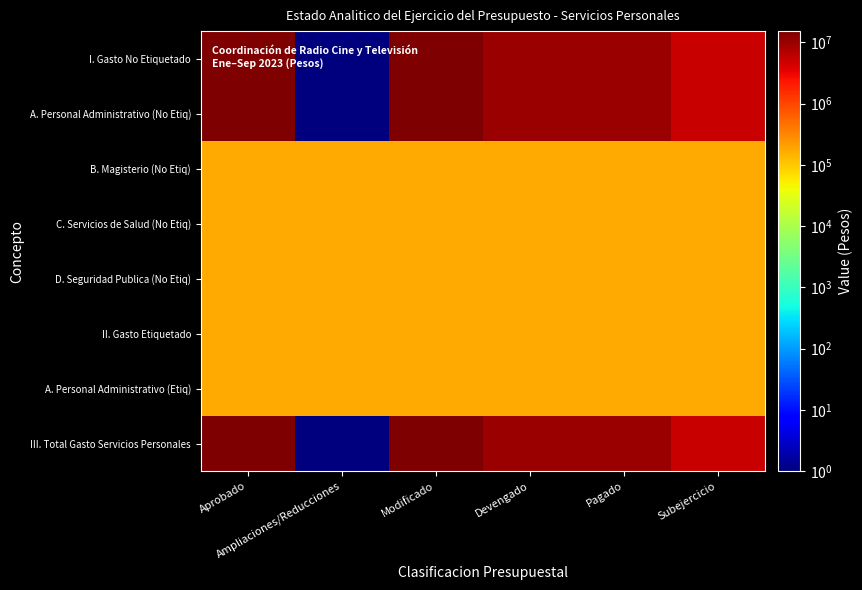

How many series are shown in this chart?

8